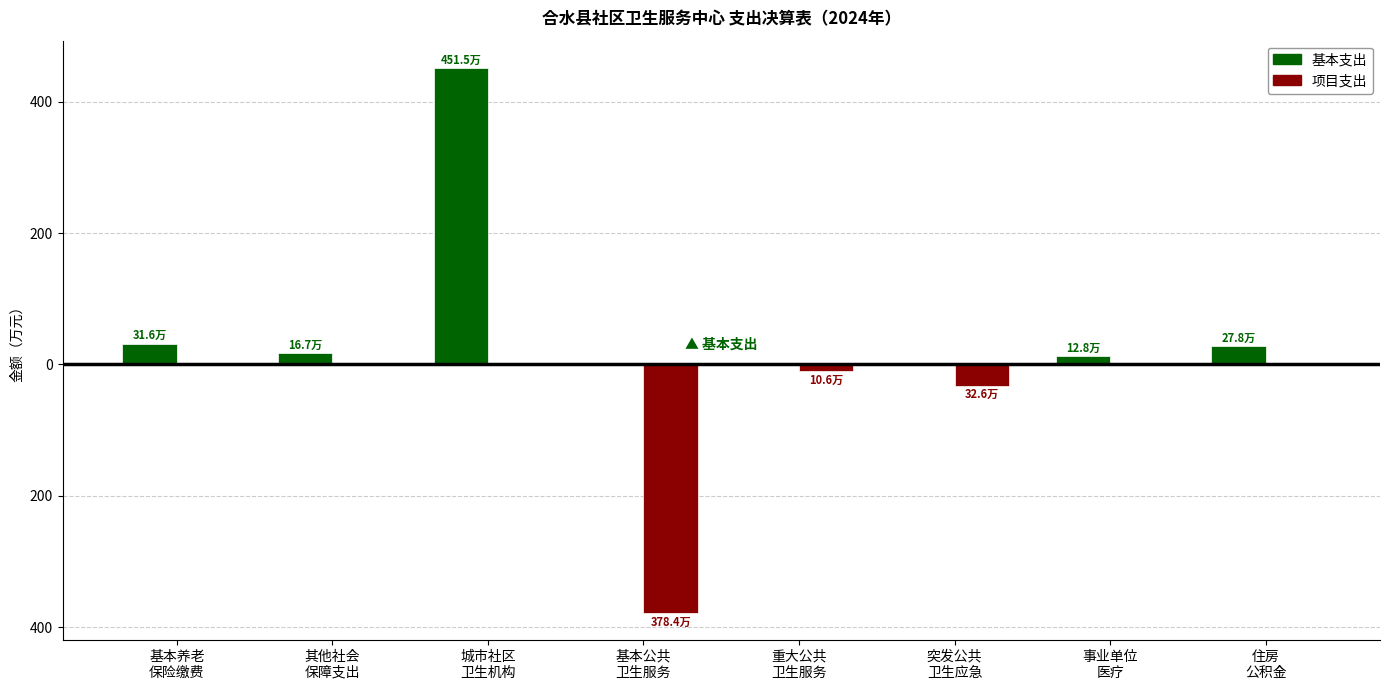

Are the bars horizontal?

No